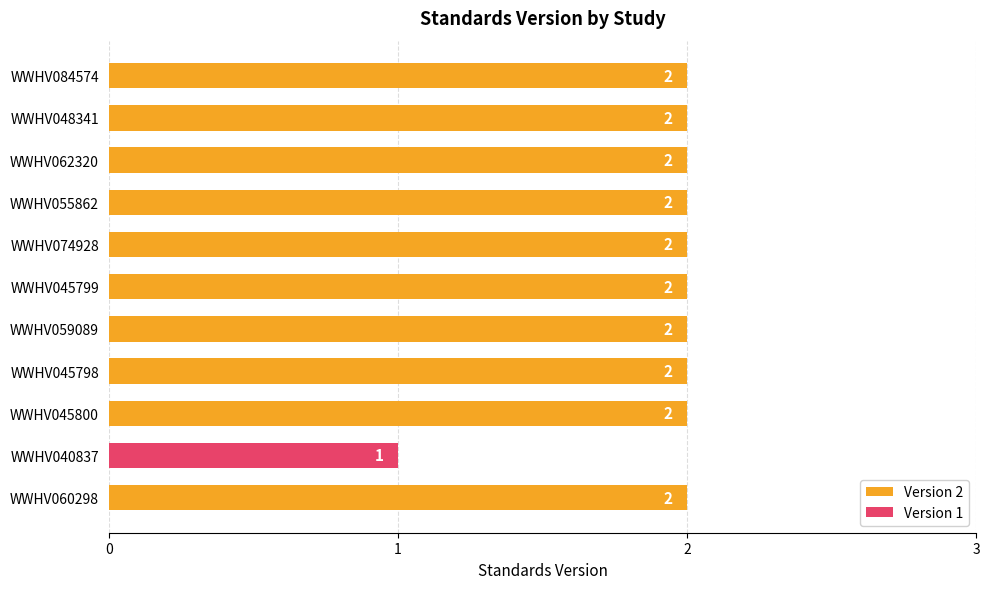

What is the smallest value displayed?

1